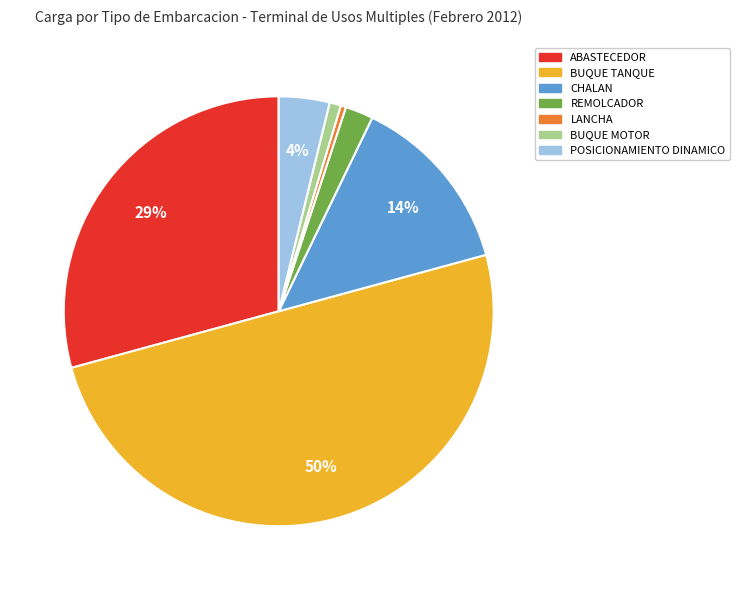

To the nearest percent, what portion does BUQUE MOTOR represent?

1%